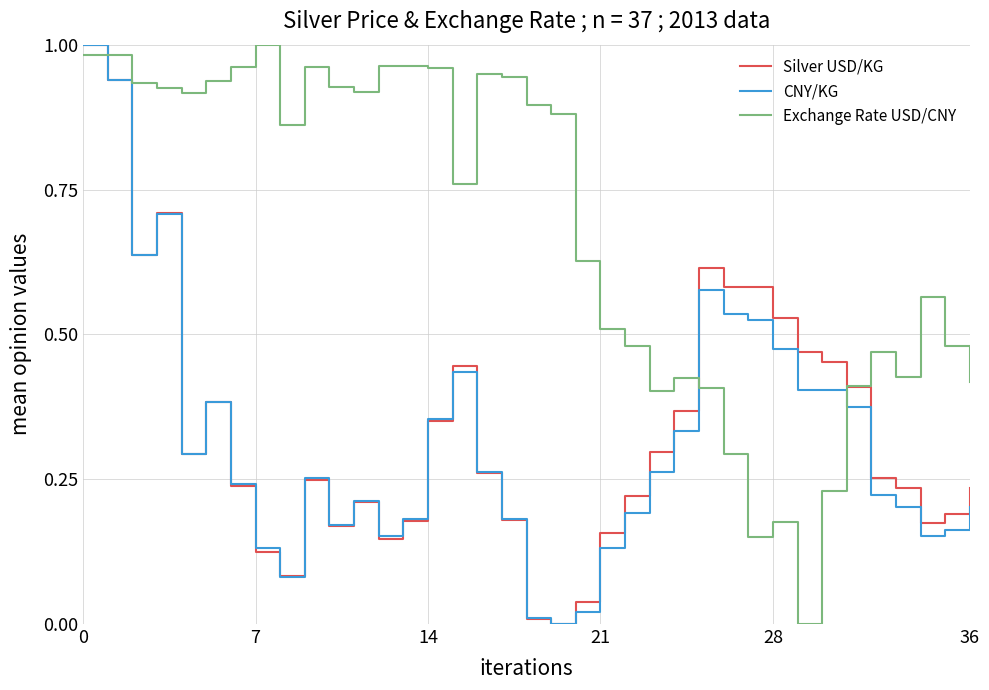

Which series has the largest total across all categories?

Exchange Rate USD/CNY